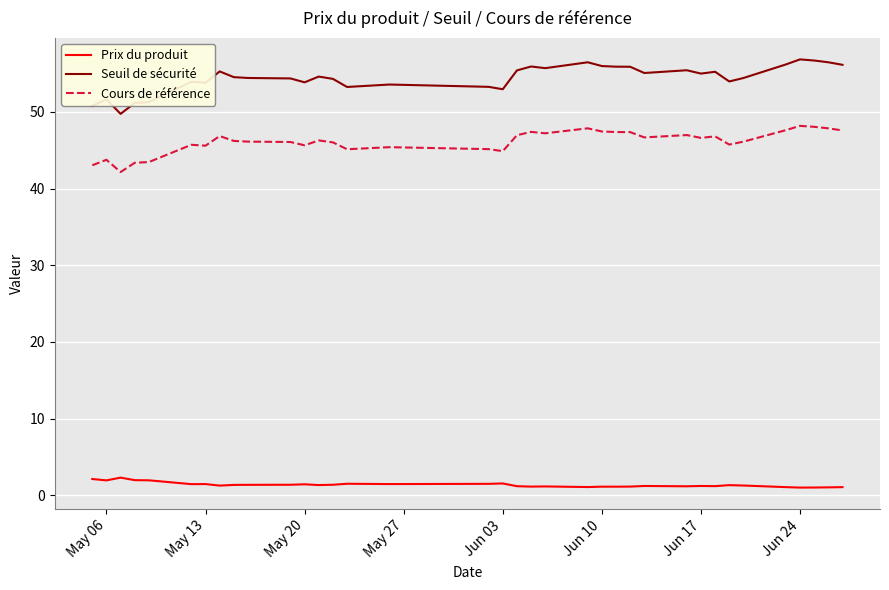

True or false: Seuil de sécurité and Prix du produit intersect in this chart.

False